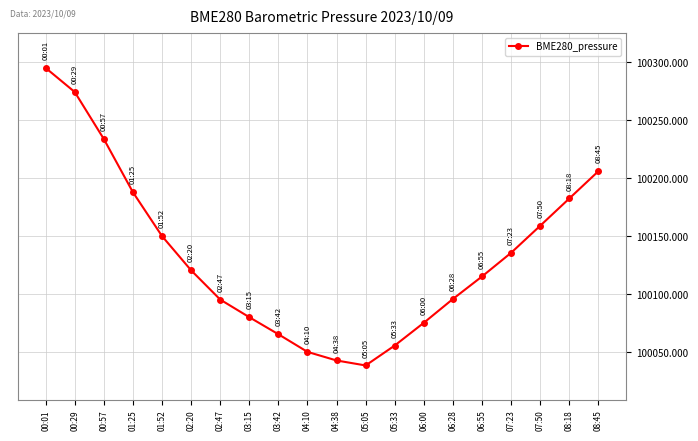

What is the difference between the values at 07:50 and 02:47?

63.6